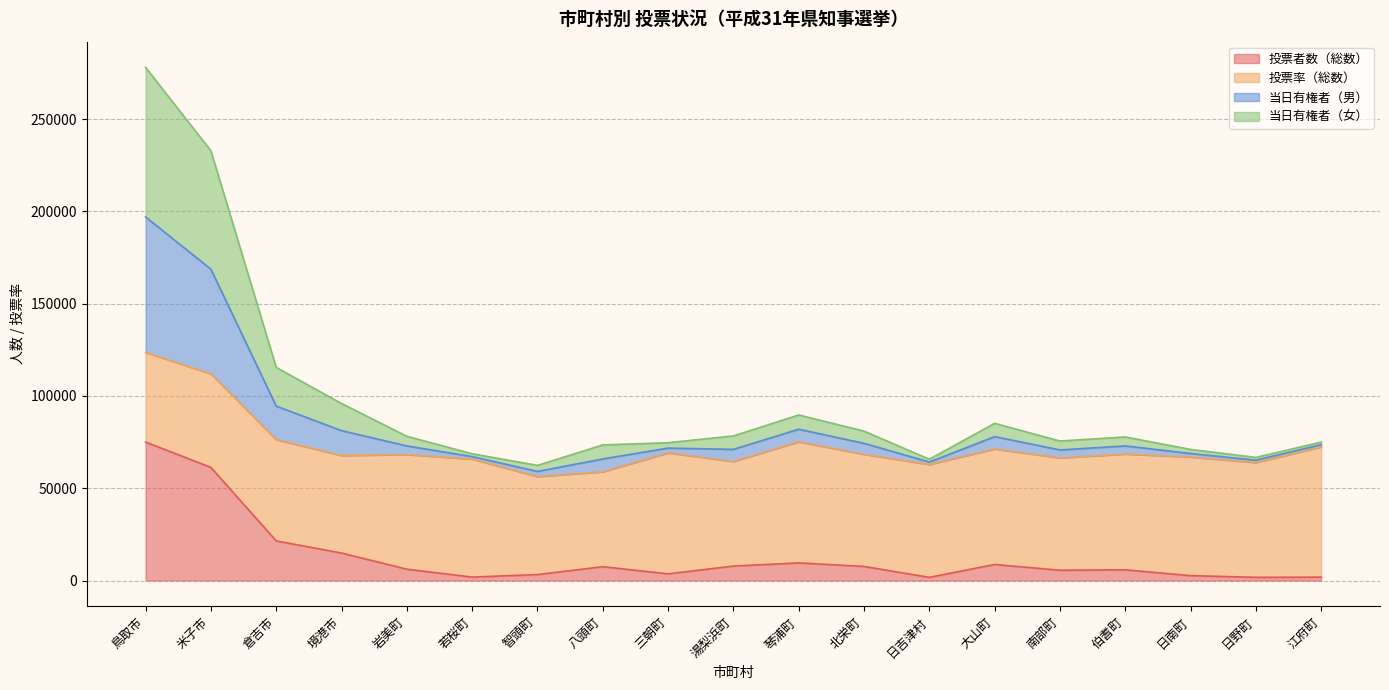

At how many categories does at least one series exceed 177558?

2